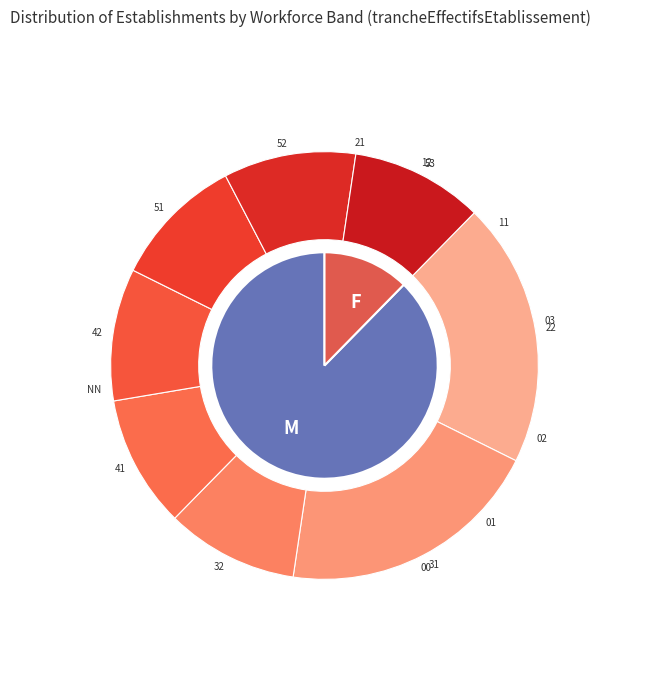

Is it true that 53 is 1% of the pie?

True